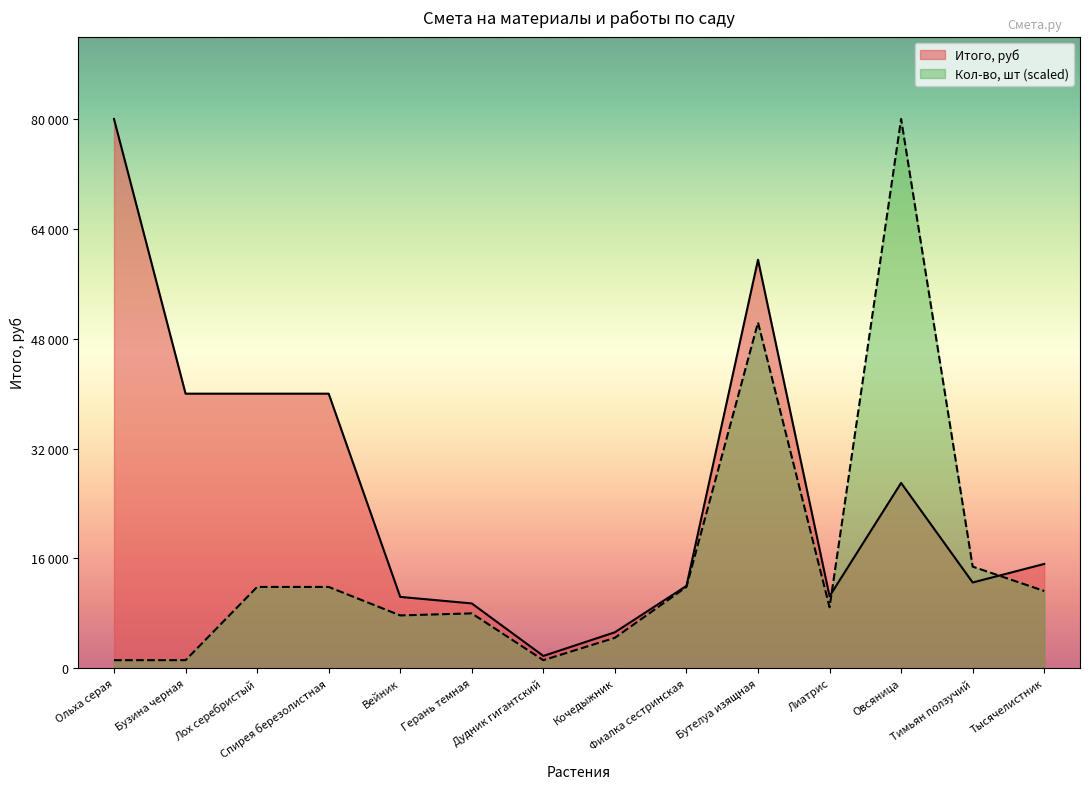

How many data points in Кол-во, шт are above 11259?

7